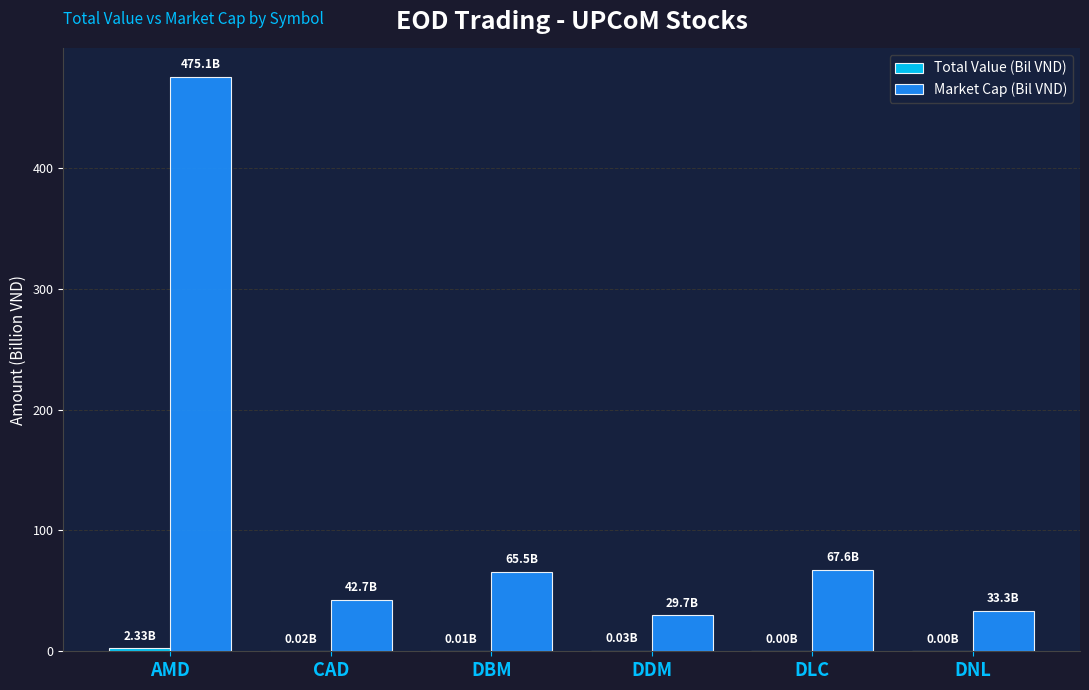

Count the number of categories in the chart.

6